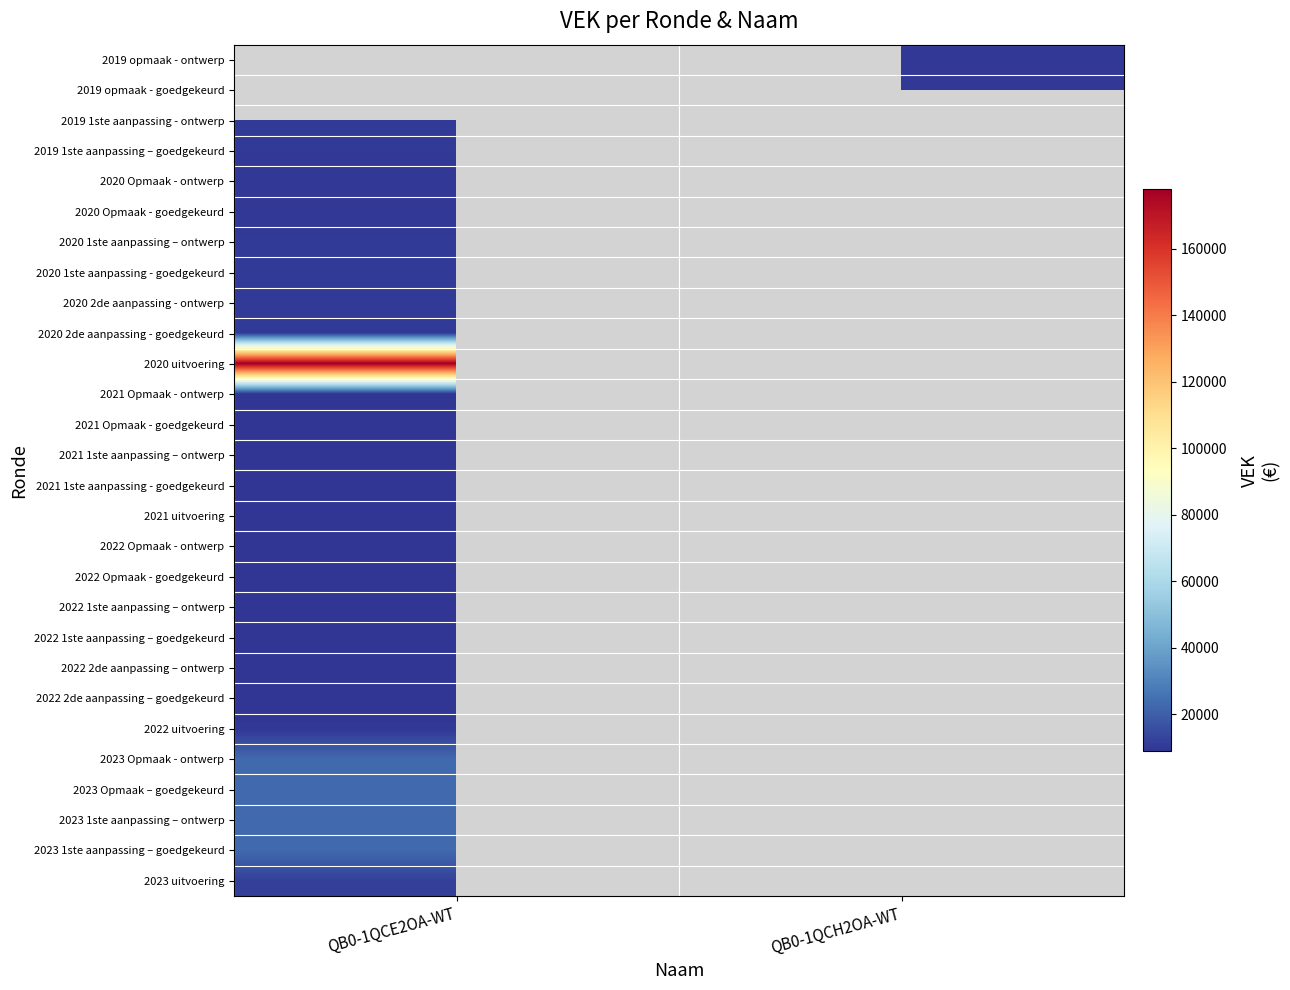

Between QB0-1QCE2OA-WT and QB0-1QCH2OA-WT, which is larger?

QB0-1QCH2OA-WT